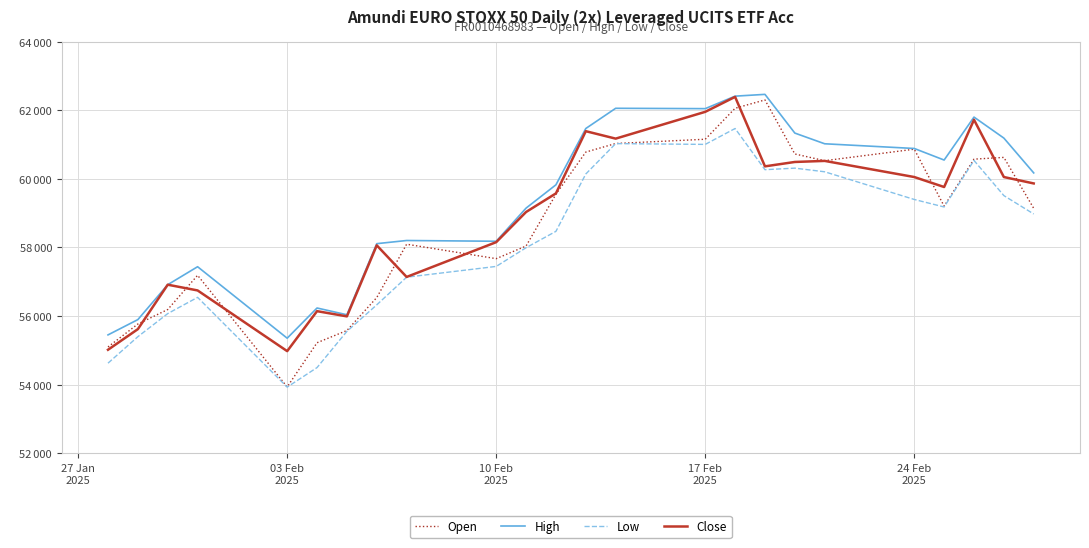

Where is Low nearest to the value 57697?

10 Feb 2025